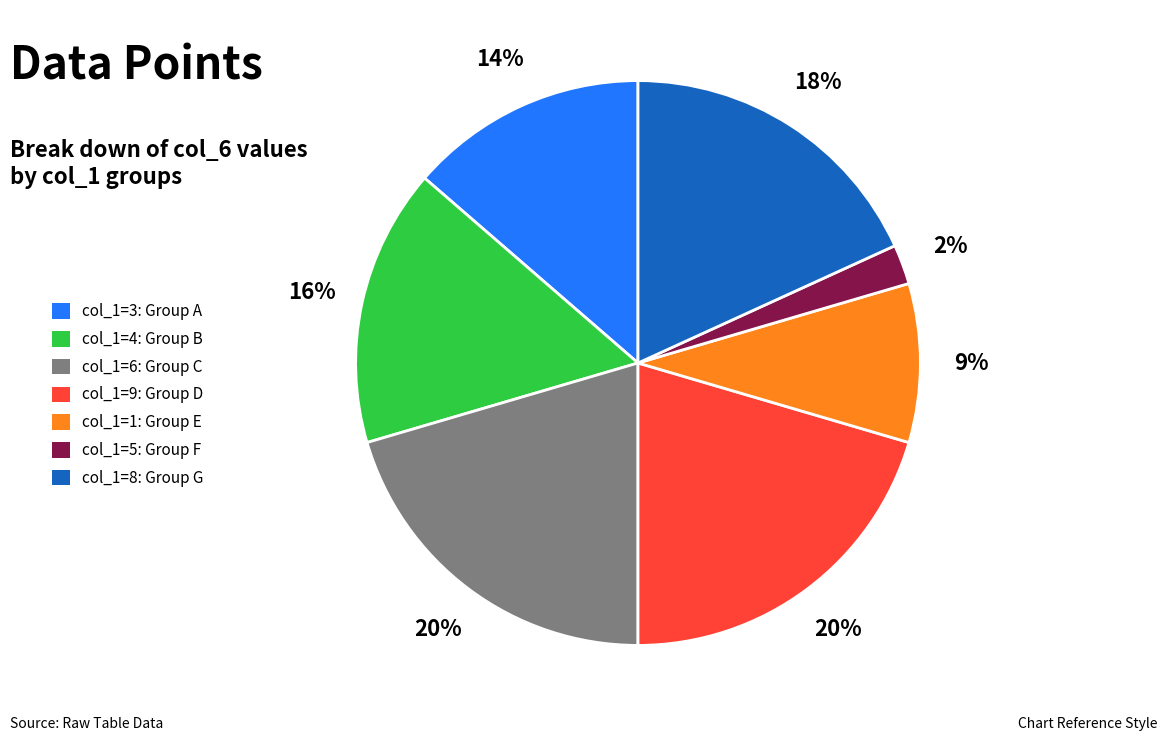

To the nearest percent, what percentage of the pie is col_1=5: Group F?

2%